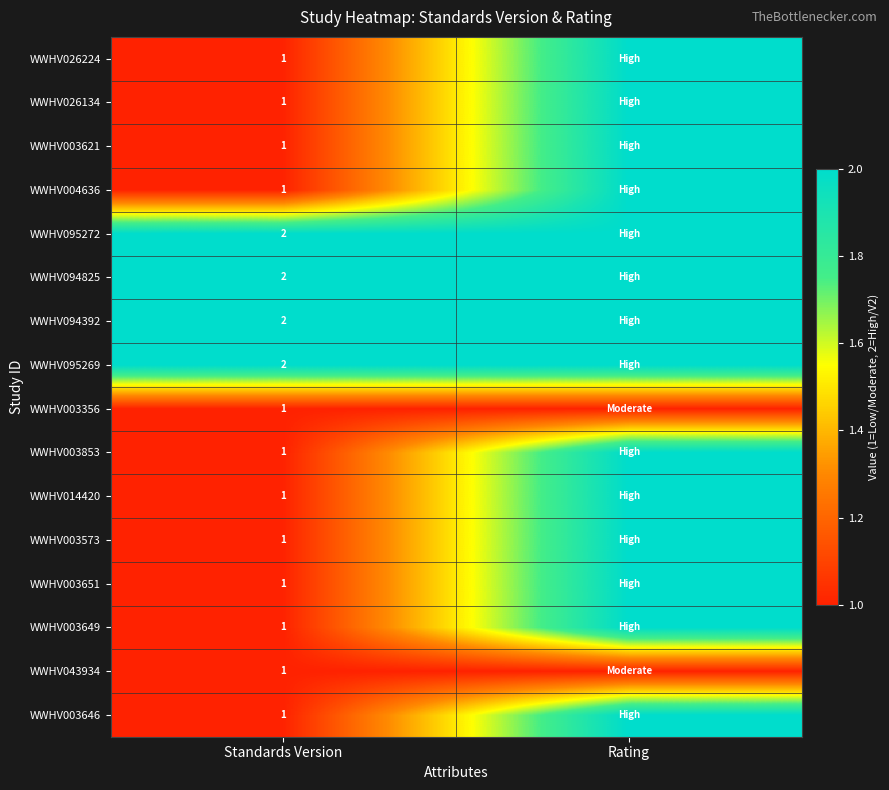

Is it true that WWHV095272 equals 2 at Standards Version?

True